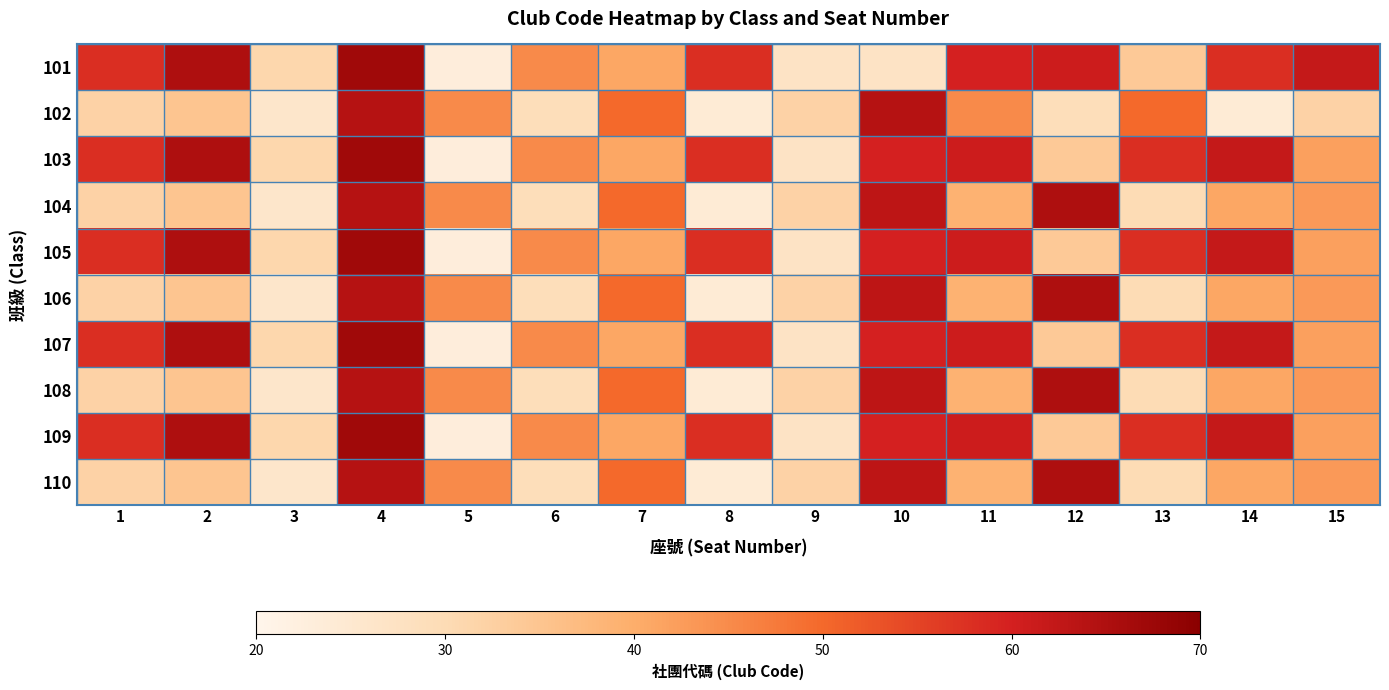

At which category does the chart reach its minimum across all series?

5